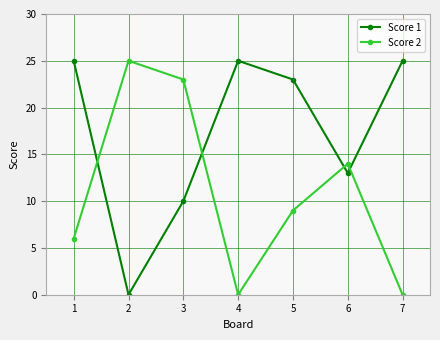

True or false: Score 1 has a value of 0 at 2.

True